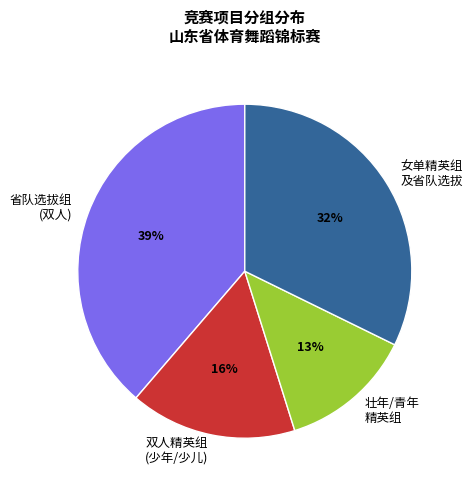

What percentage is the 女单精英组 及省队选拔 slice, to the nearest percent?

32%